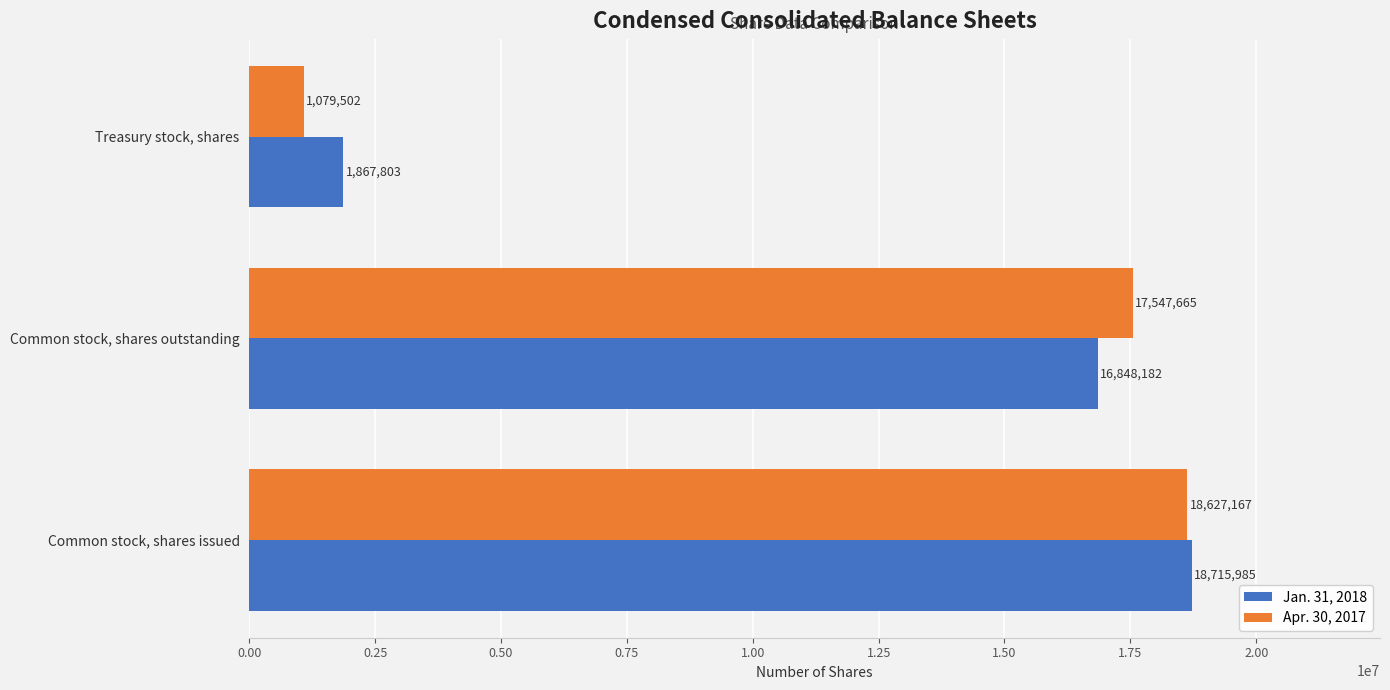

How many Jan. 31, 2018 values are between 1867803 and 18715985?

3